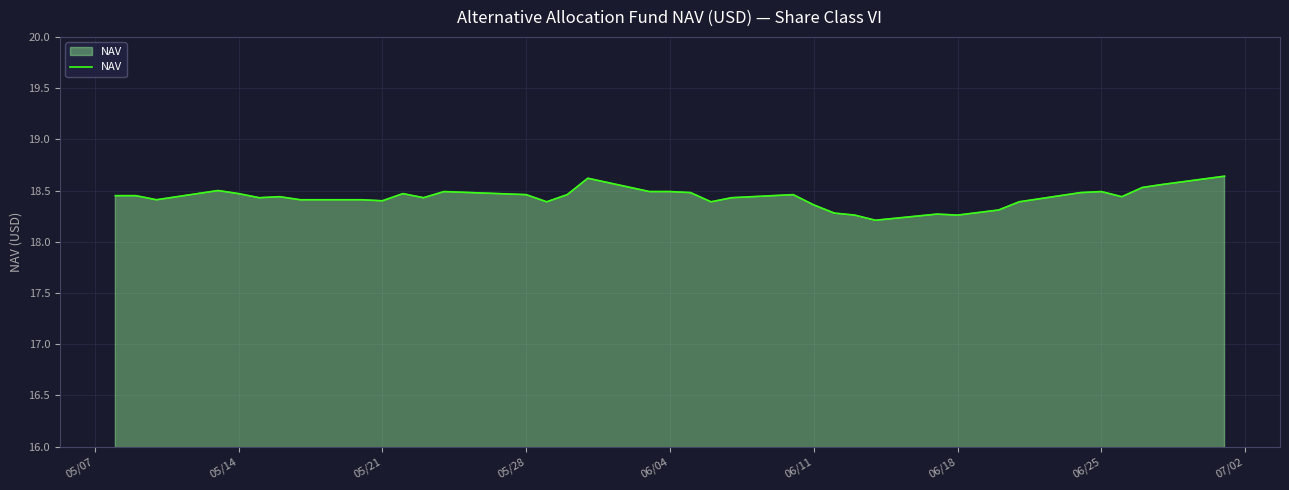

What is the difference between the maximum and minimum values?

0.4